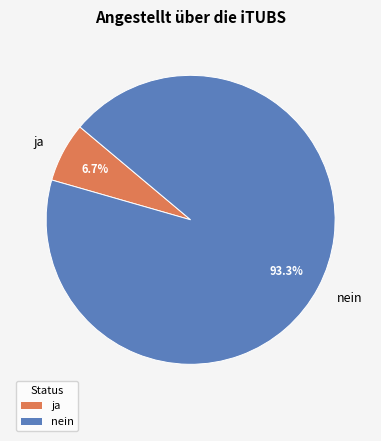

Is the sum of nein and ja greater than half?

Yes